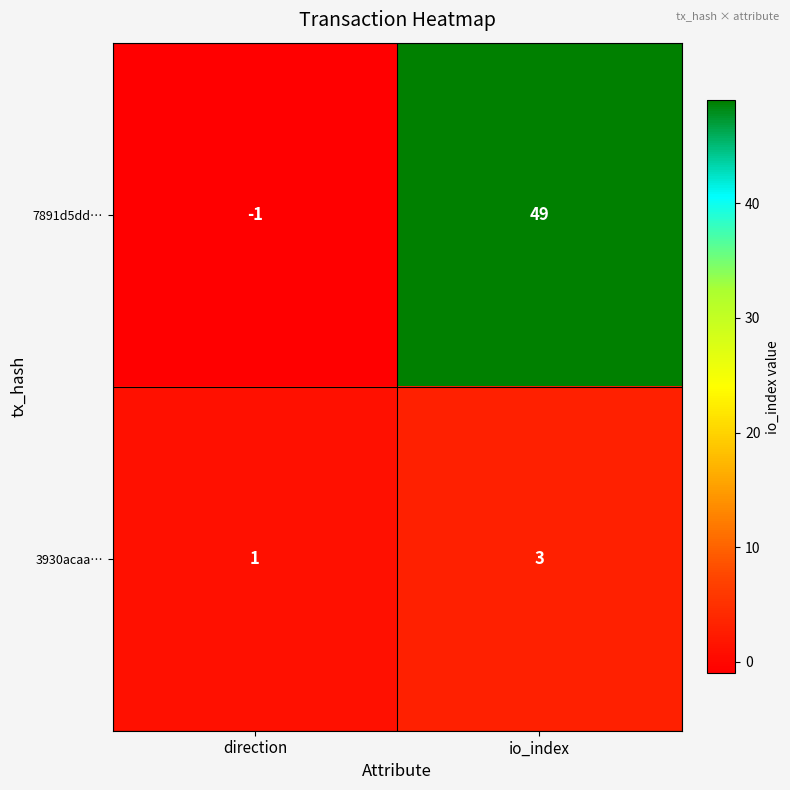

What is the sum of all 7891d5dd… values?

48